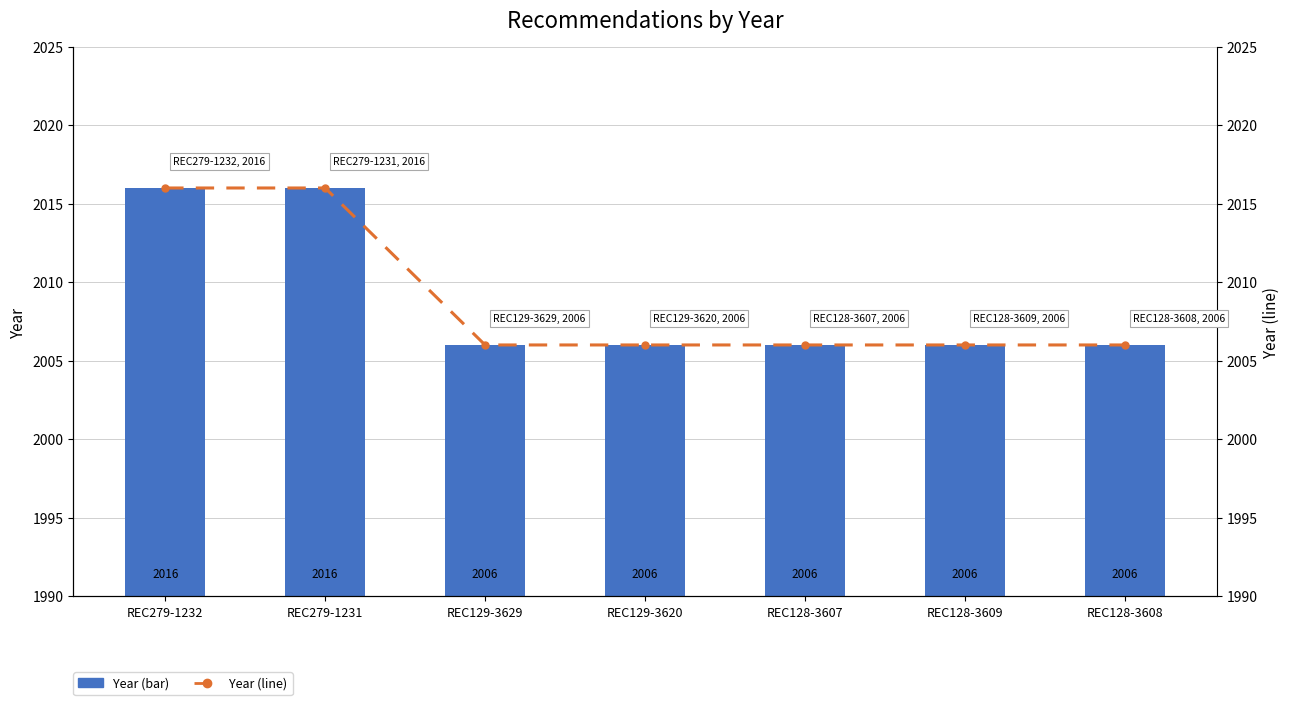

What is the label of the 2nd bar from the right?

REC128-3609